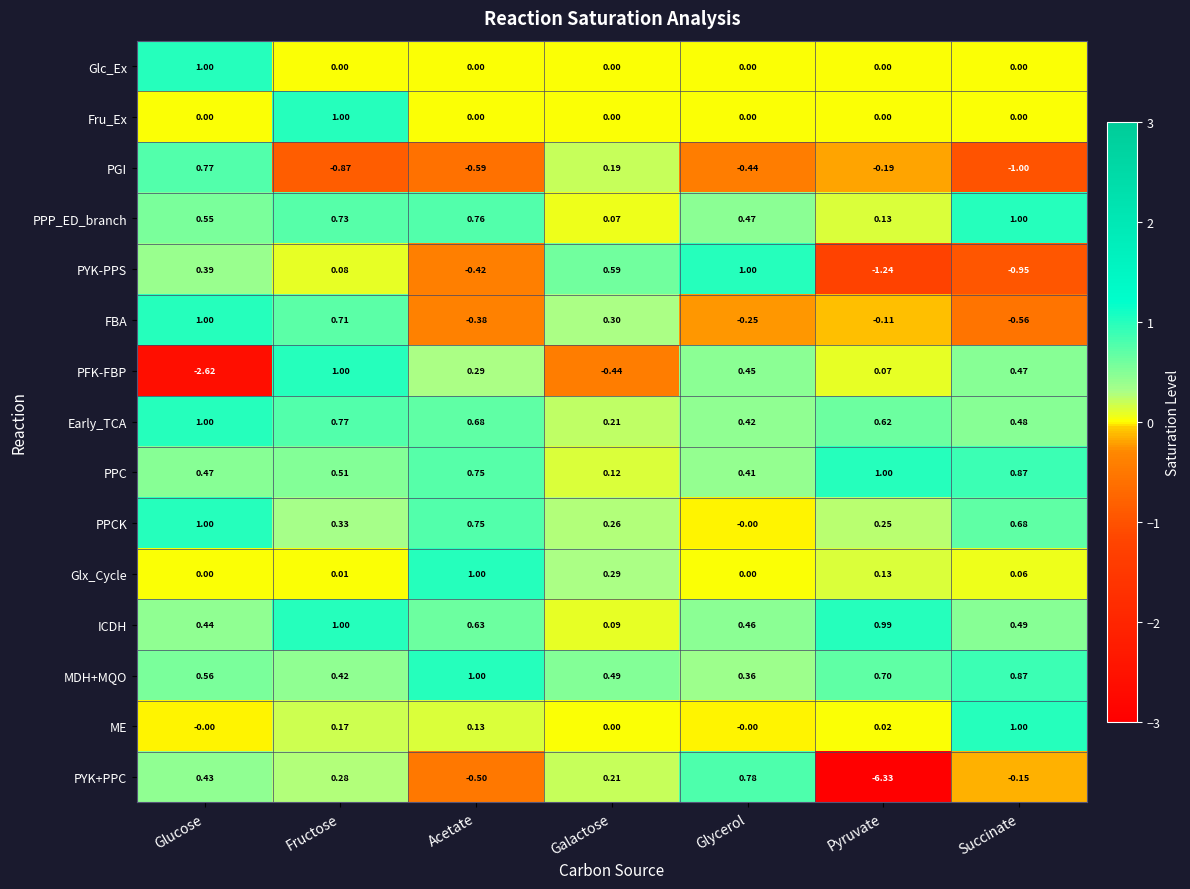

At which label is FBA closest to 0?

Pyruvate